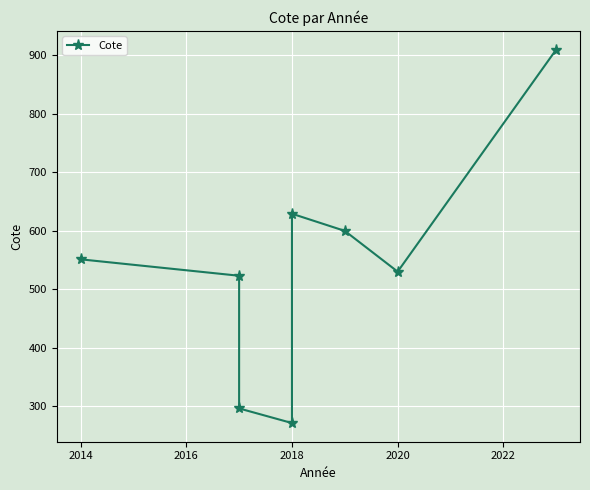

Which category has the lowest value across all series?

2018